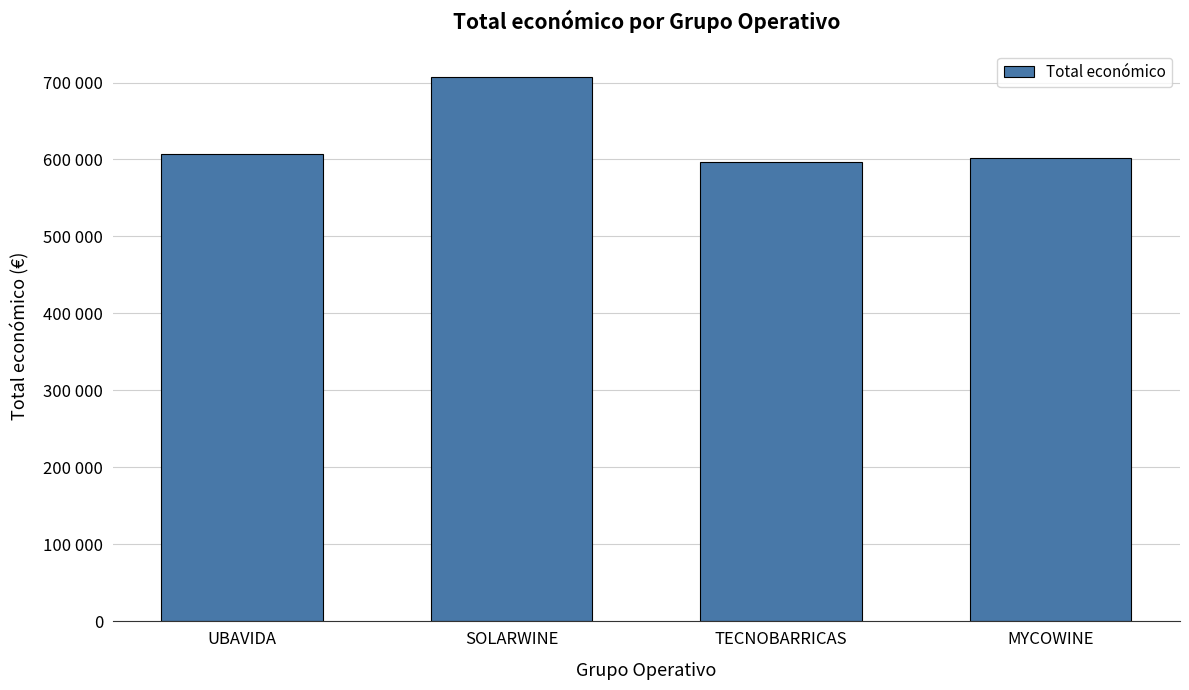

The chart shows a value of 607342.0 at UBAVIDA. True or false?

True